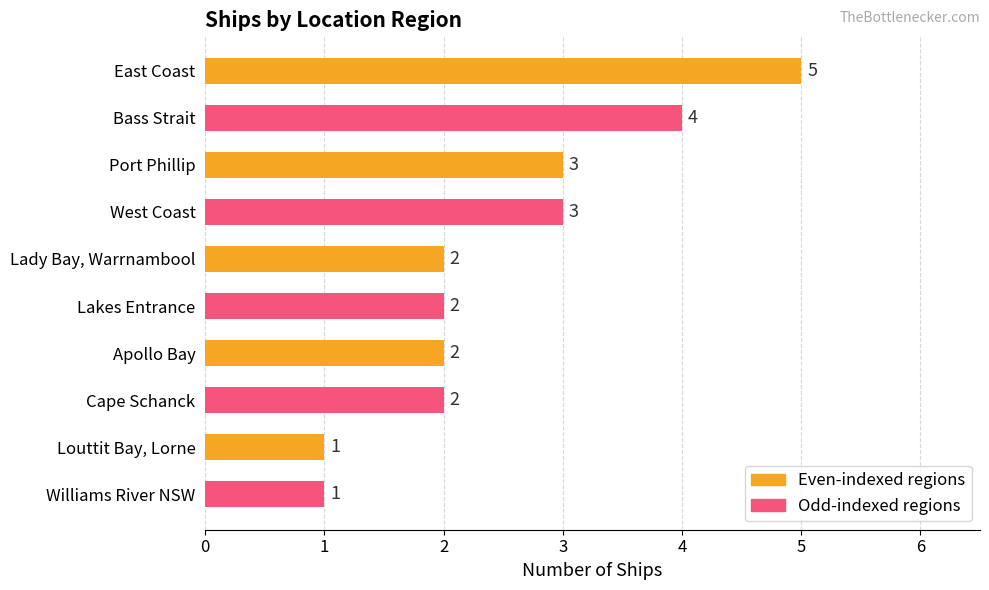

What is the difference between the second highest and minimum values?

3